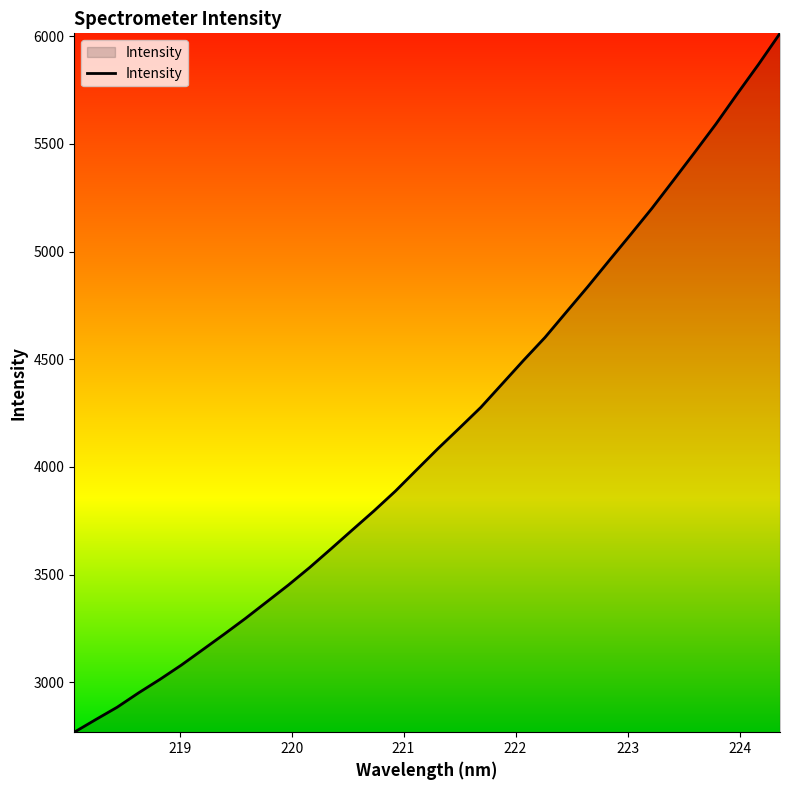

What is the difference between the second highest and minimum values?

3101.1